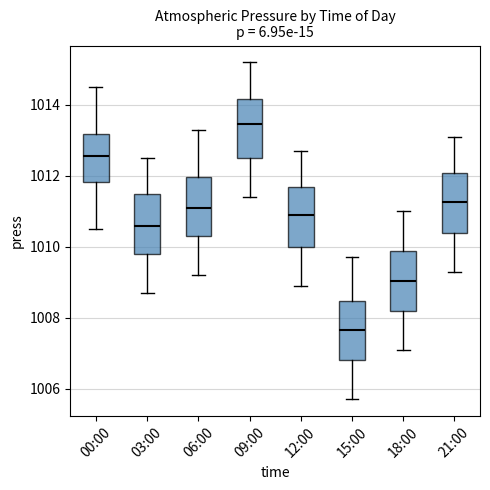

Where is the lower edge of the box for 00:00 on the y-axis? The values are not printed on the chart, so give them approximately, as read against the axis.

1011.8